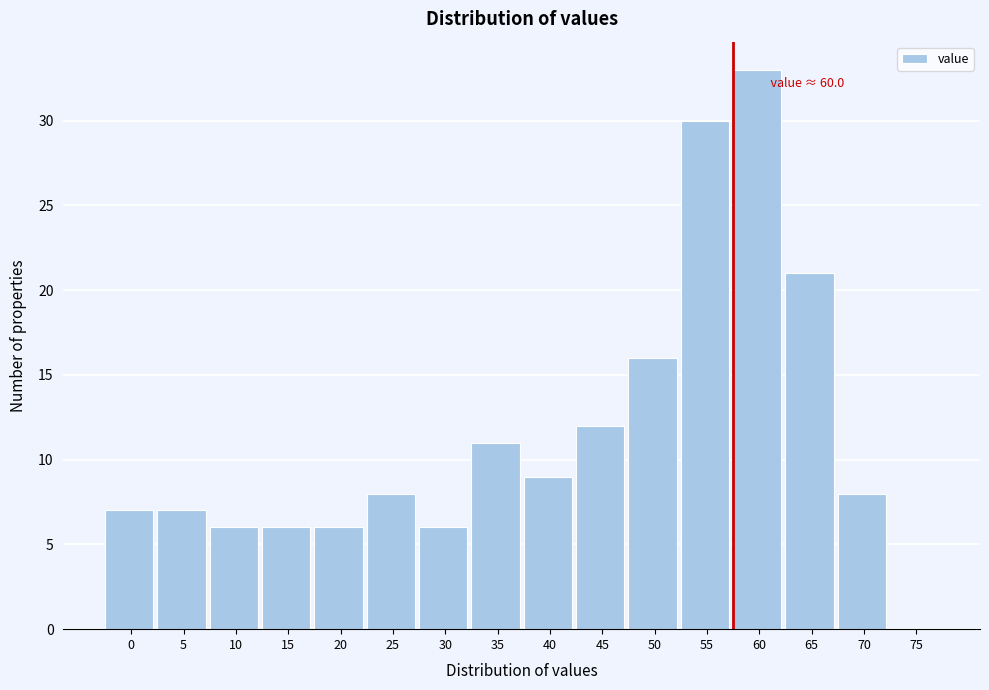

Reading right to left, list all the values displayed in this chart.

75=0	70=8	65=21	60=33	55=30	50=16	45=12	40=9	35=11	30=6	25=8	20=6	15=6	10=6	5=7	0=7